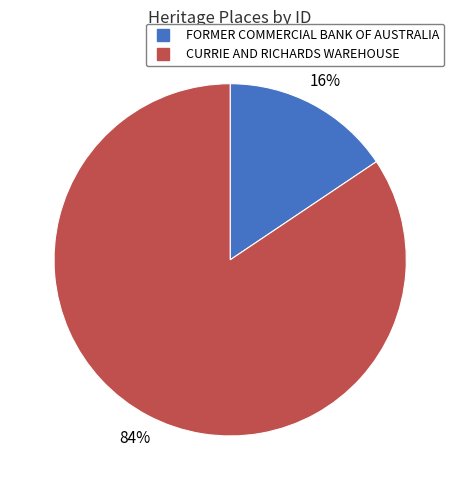

Between CURRIE AND RICHARDS WAREHOUSE and FORMER COMMERCIAL BANK OF AUSTRALIA, which is larger?

CURRIE AND RICHARDS WAREHOUSE